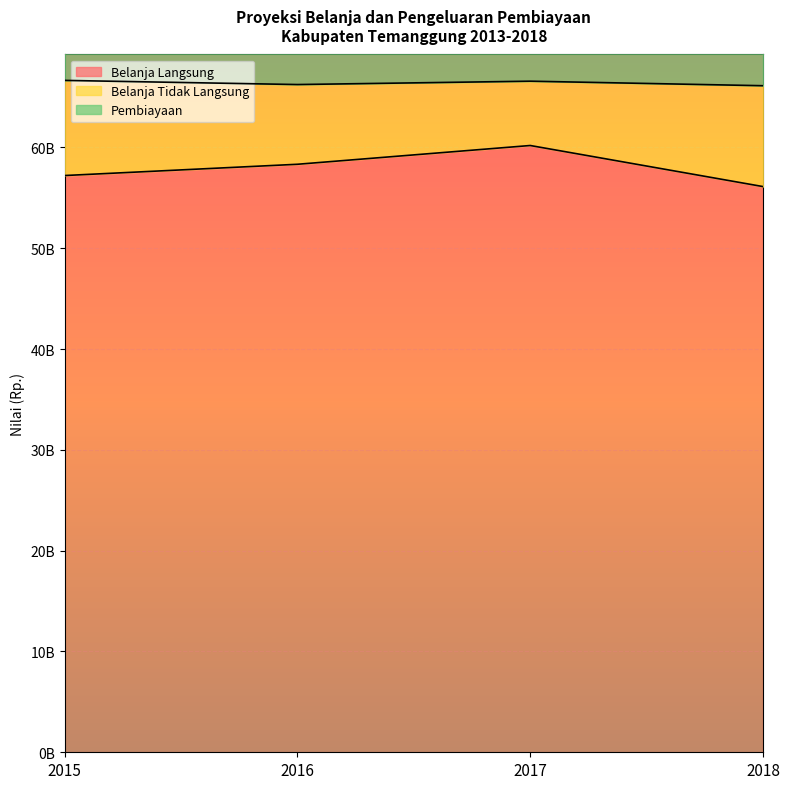

What is the value of the Pembiayaan point at the 4th from the left?

93117291242.5